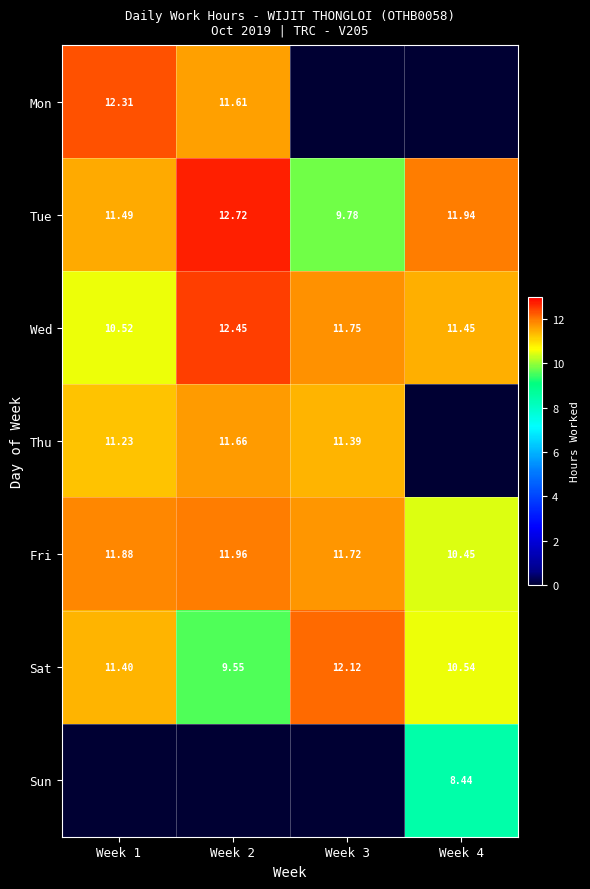

Is the value of Thu at Week 2 greater than the value of Sat at Week 2?

Yes